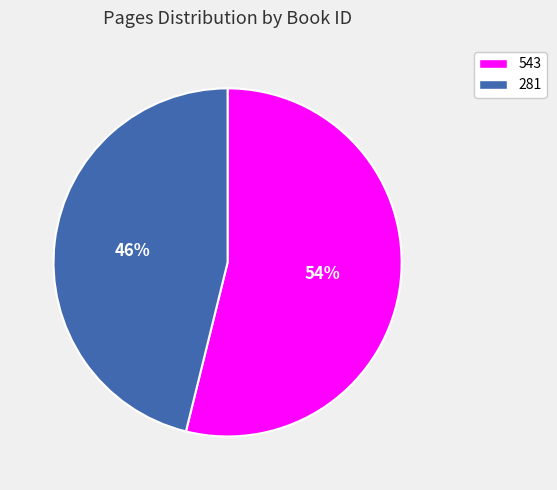

Which category has the smallest portion of the pie?

281